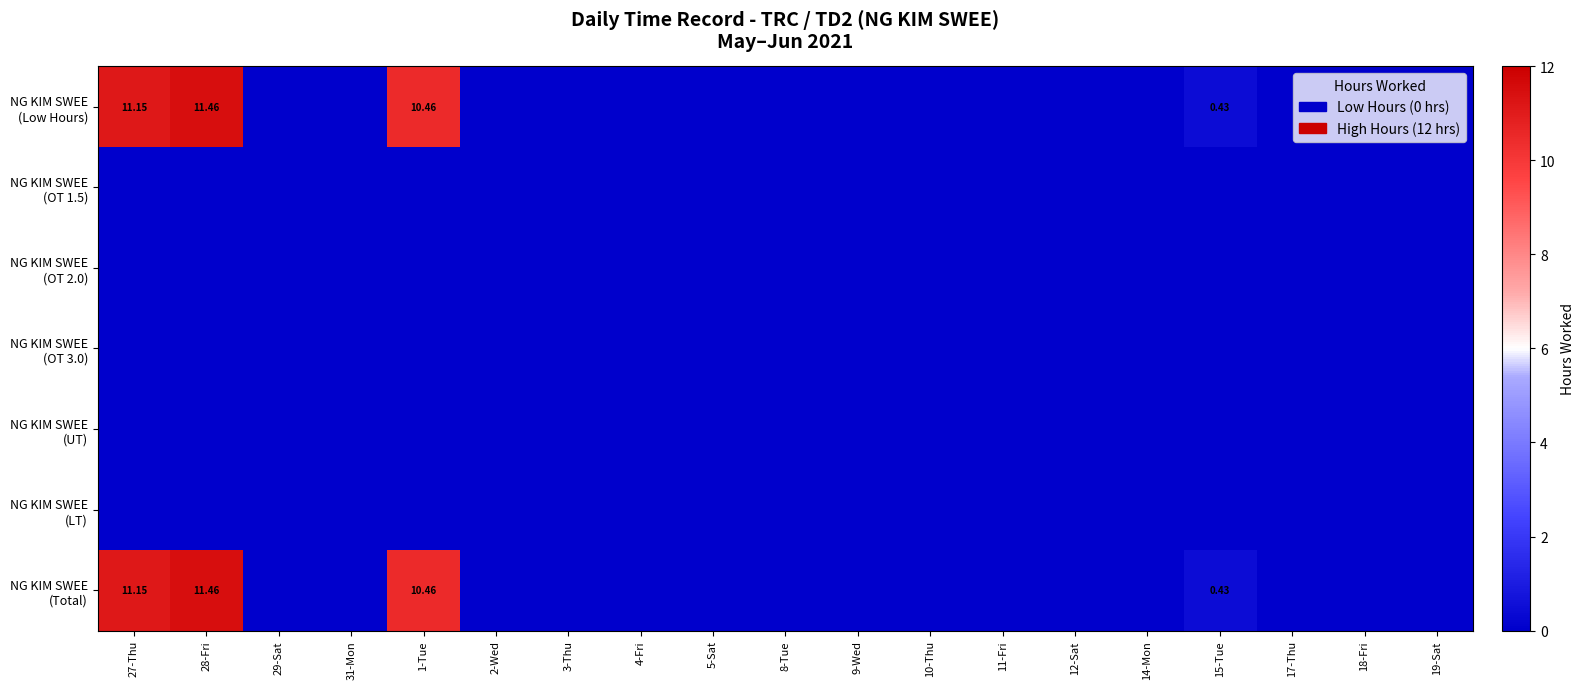

Rank the series at 9-Wed from lowest to highest value.

NG KIM SWEE (Low Hours), NG KIM SWEE (OT 1.5), NG KIM SWEE (OT 2.0), NG KIM SWEE (OT 3.0), NG KIM SWEE (UT), NG KIM SWEE (LT), NG KIM SWEE (Total)